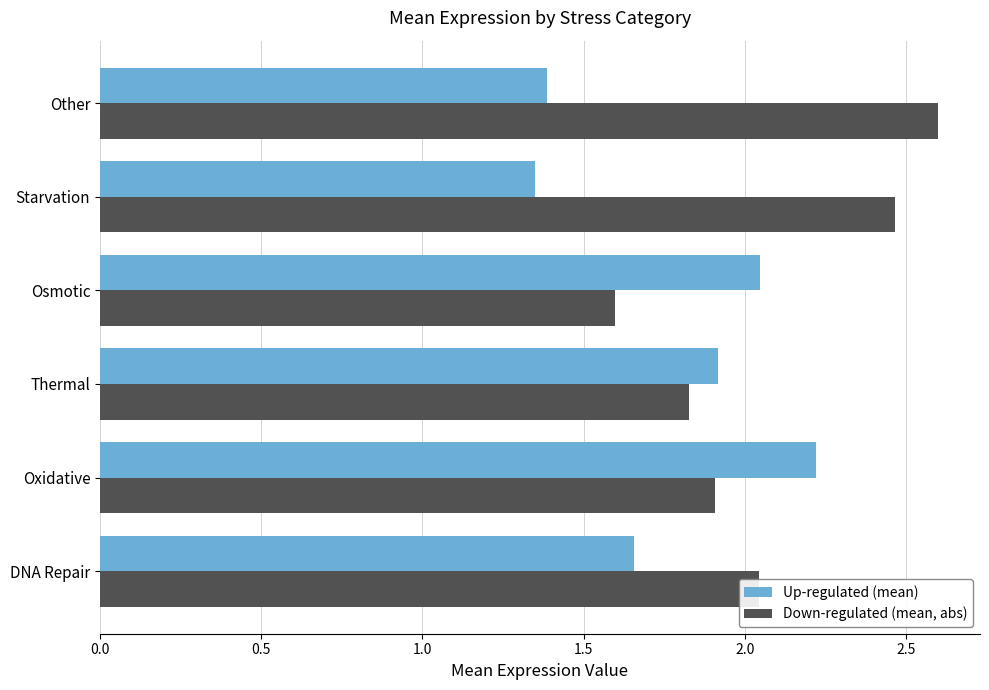

Is it true that Down-regulated (mean, abs) equals 3.2 at Starvation?

False